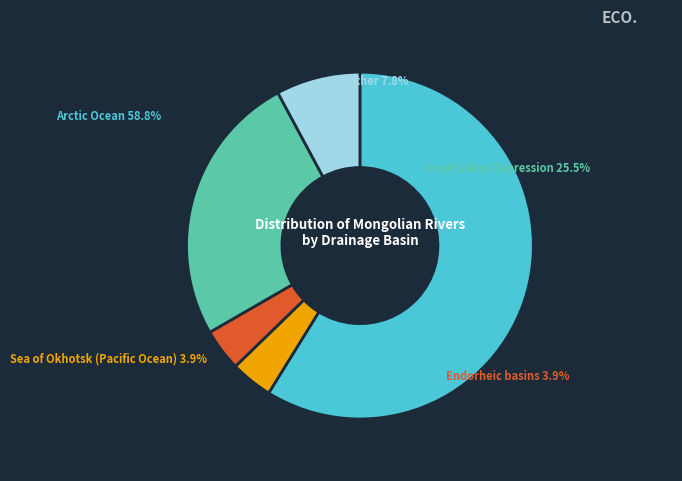

Approximately how many times larger is the value at Sea of Okhotsk (Pacific Ocean) compared to Arctic Ocean?

0.1